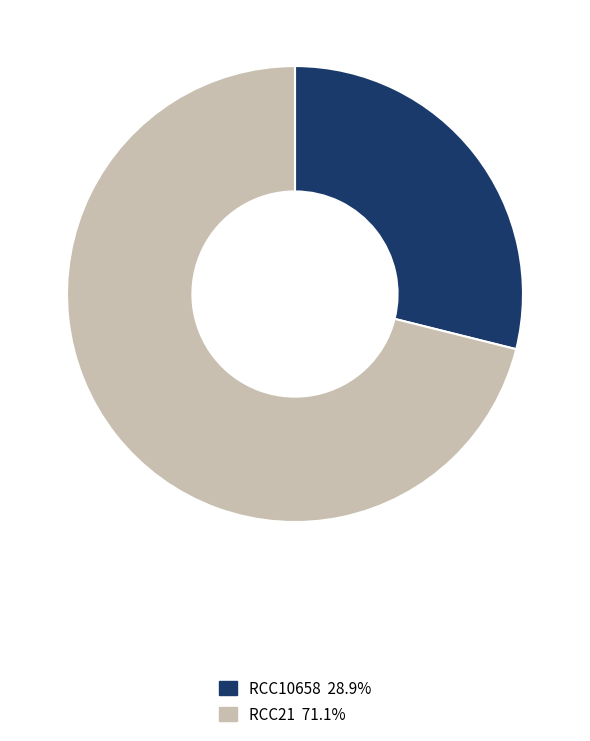

How many segments does this pie chart have?

2